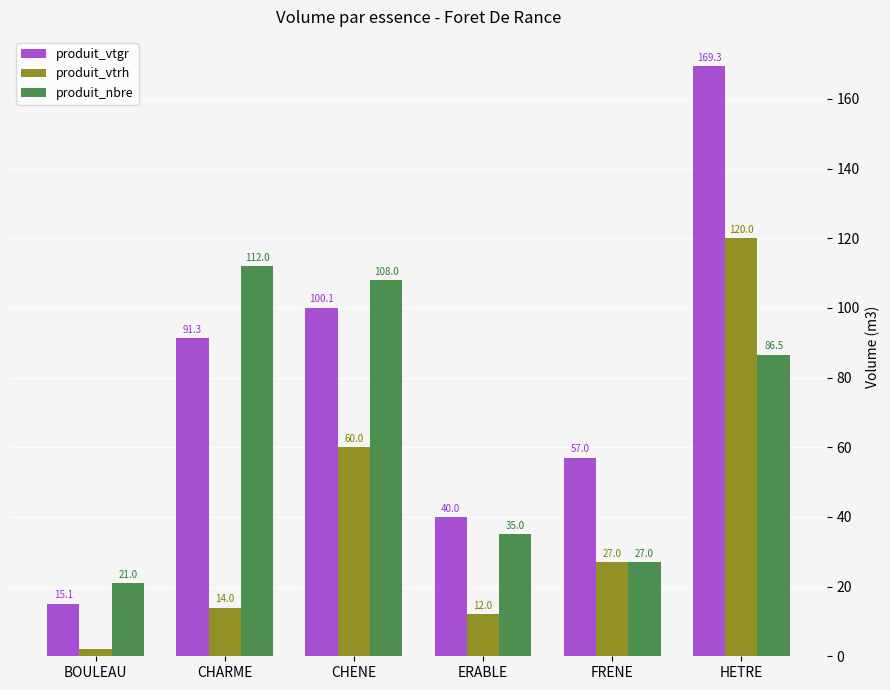

Reading right to left, extract all data points from this chart.

produit_vtgr: HETRE=169.3	FRENE=57.0	ERABLE=40.0	CHENE=100.1	CHARME=91.3	BOULEAU=15.1
produit_vtrh: HETRE=120.0	FRENE=27.0	ERABLE=12.0	CHENE=60.0	CHARME=14.0	BOULEAU=2.0
produit_nbre: HETRE=86.5	FRENE=27.0	ERABLE=35.0	CHENE=108.0	CHARME=112.0	BOULEAU=21.0